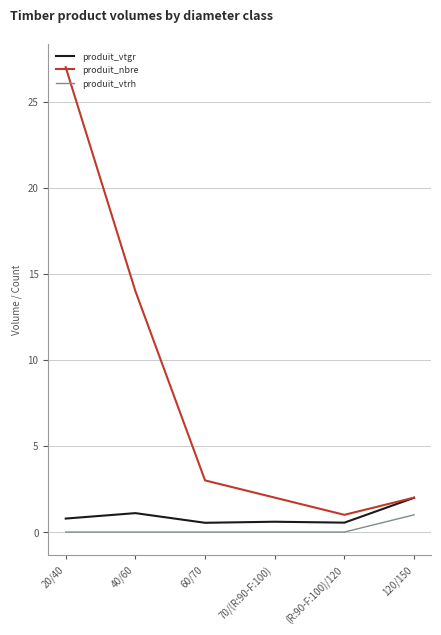

Is it true that produit_vtgr equals 2.0 at 120/150?

True